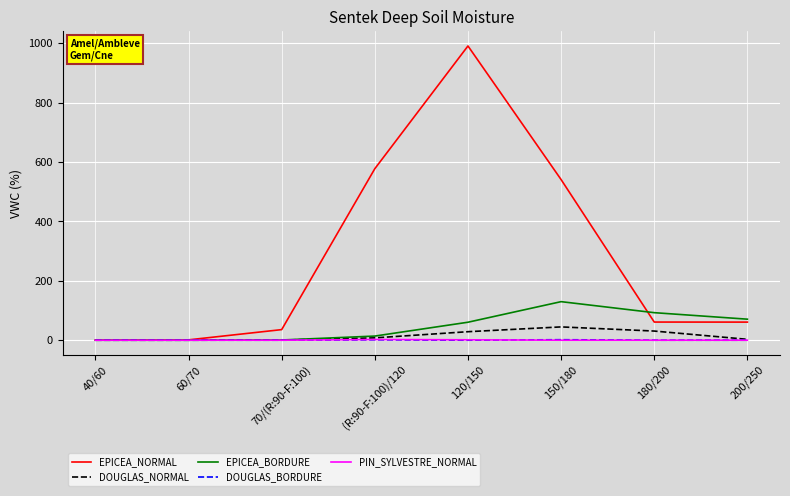

What is the difference between the highest and lowest values at 200/250?

70.9